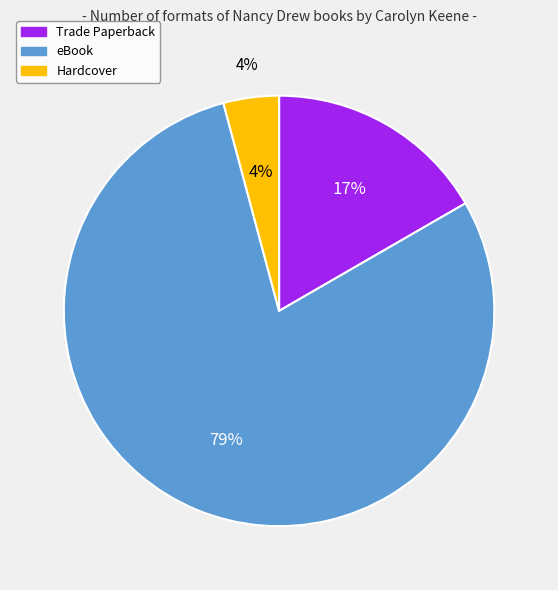

To the nearest percent, what portion does Hardcover represent?

4%